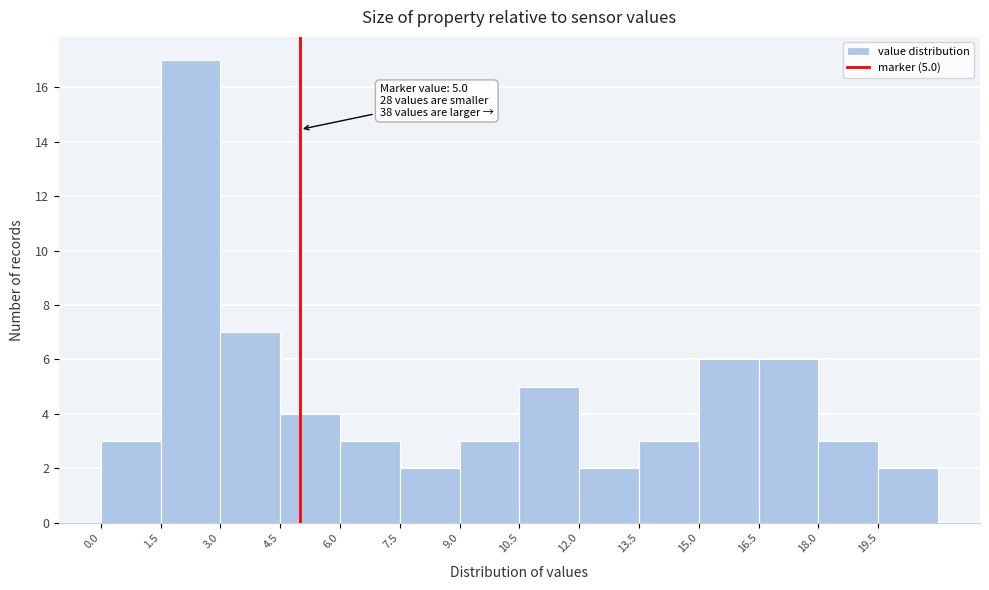

Over which range of the x-axis is the bar tallest?

1.5 to 3.0